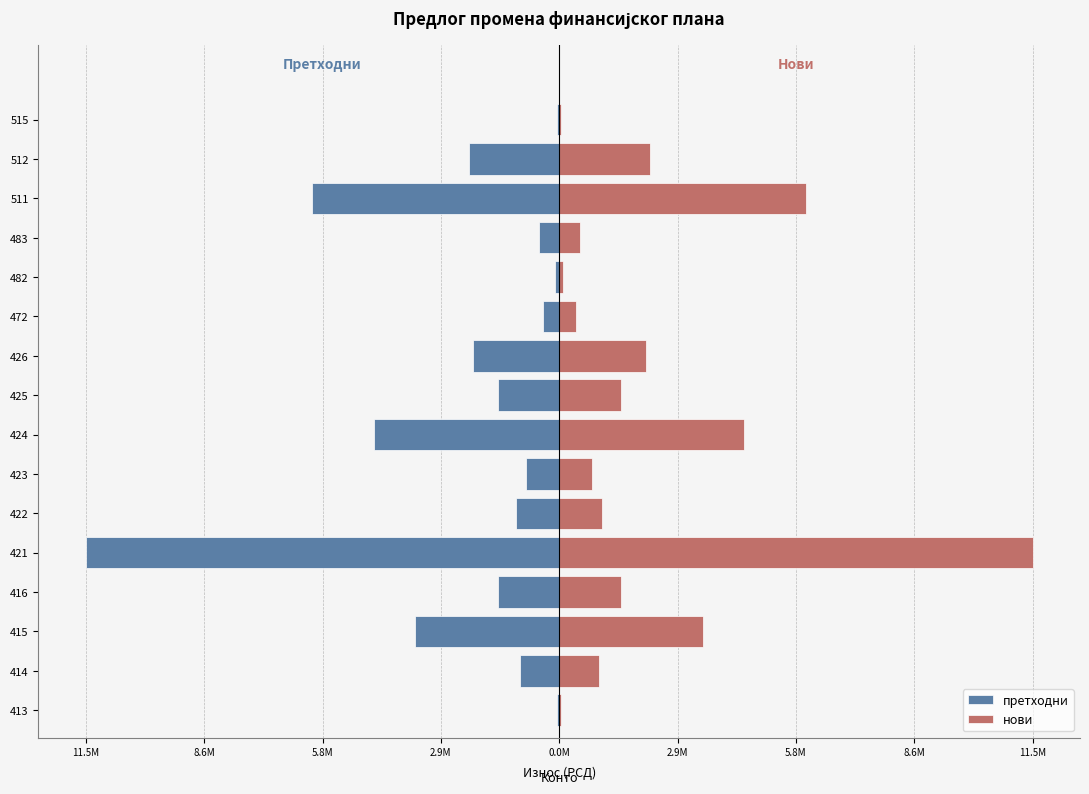

Which series has the largest total across all categories?

нови